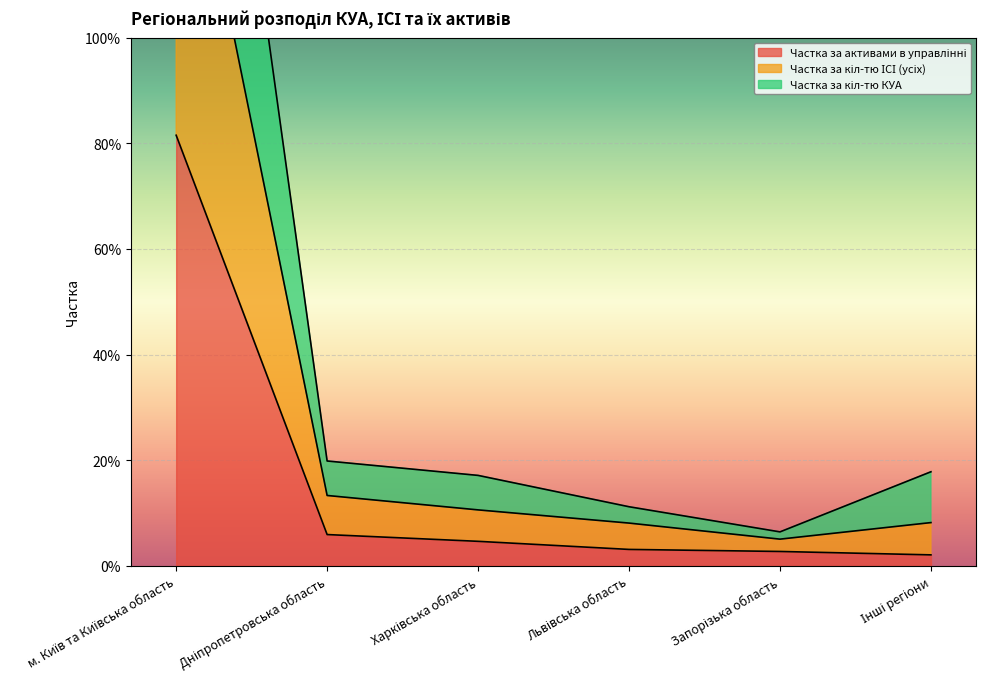

Is the value of Частка за кіл-тю ІСІ (усіх) at Інші регіони greater than the value of Частка за кіл-тю КУА at Харківська область?

Yes